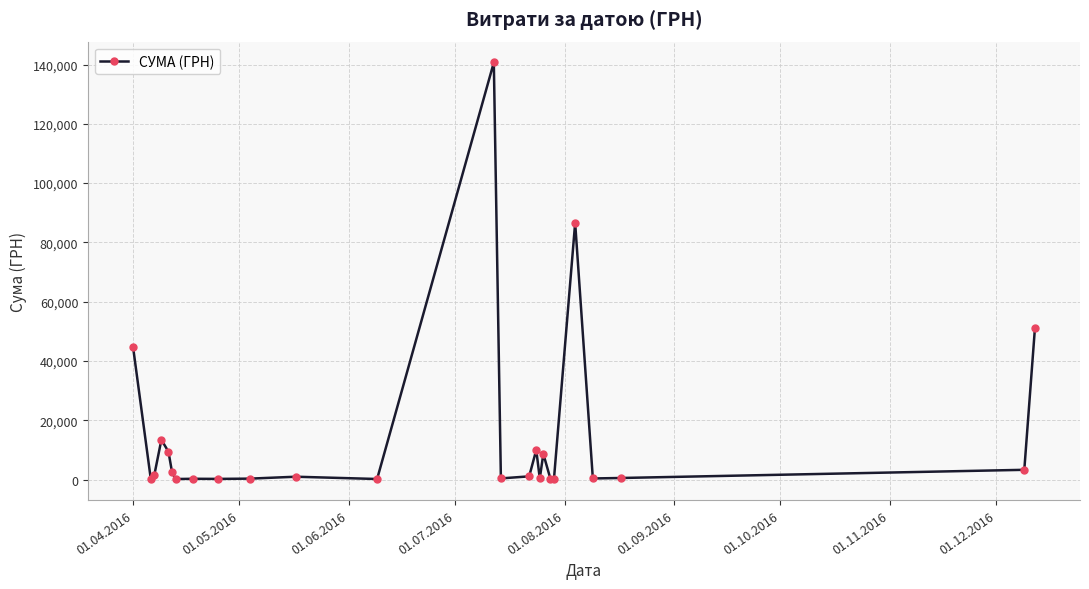

True or false: there are more than 0 points higher than both neighbors.

True